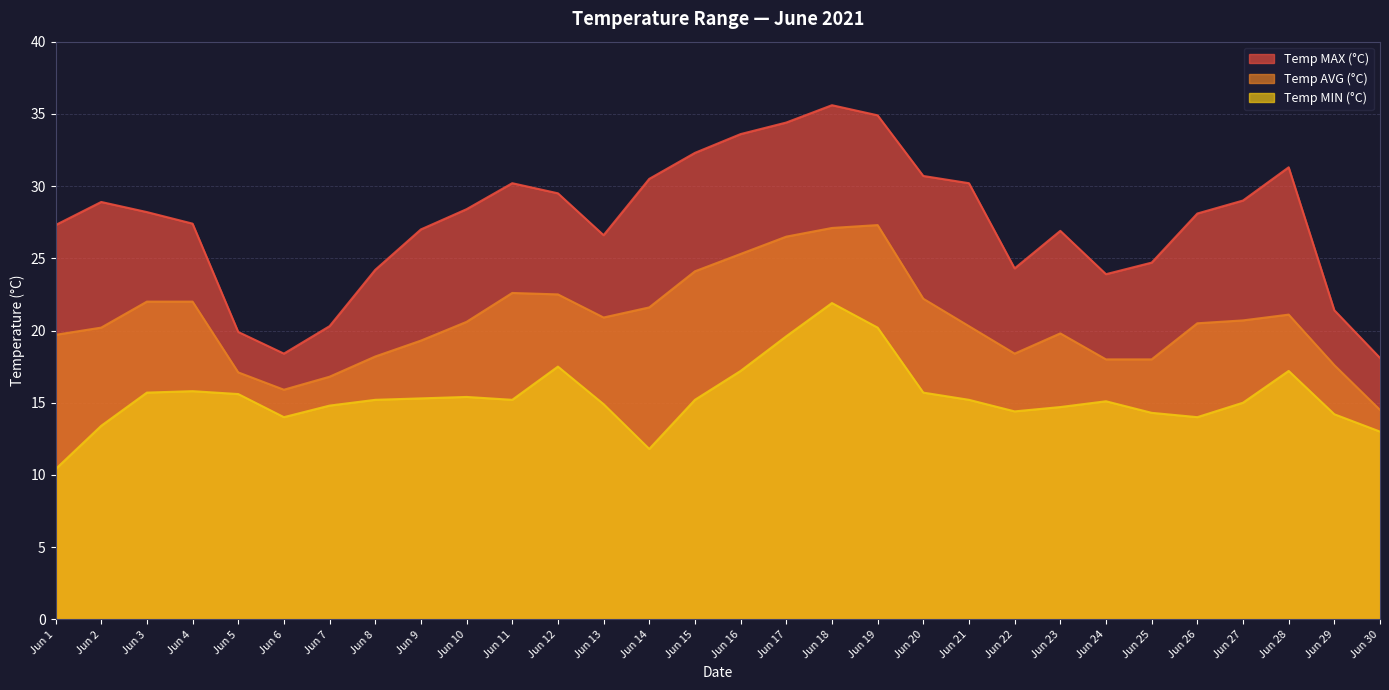

Count the number of data series in this chart.

3